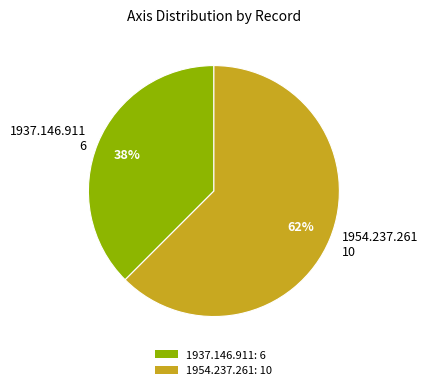

To the nearest percent, what is the combined percentage of 1954.237.261 and 1937.146.911?

100%